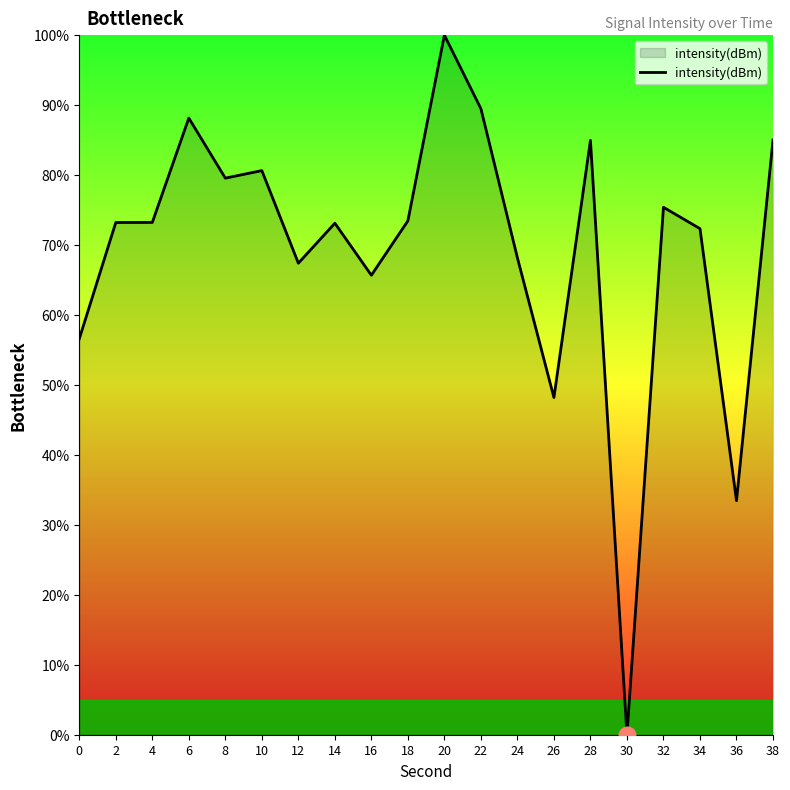

What is the change in value from 8 to 22?

+9.9